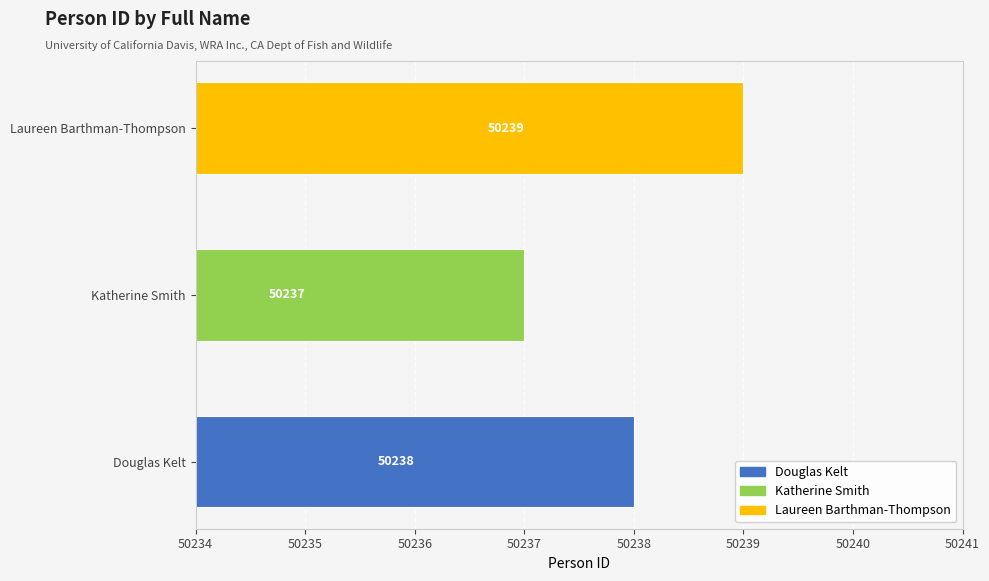

What is the change in value from Douglas Kelt to Laureen Barthman-Thompson?

+1